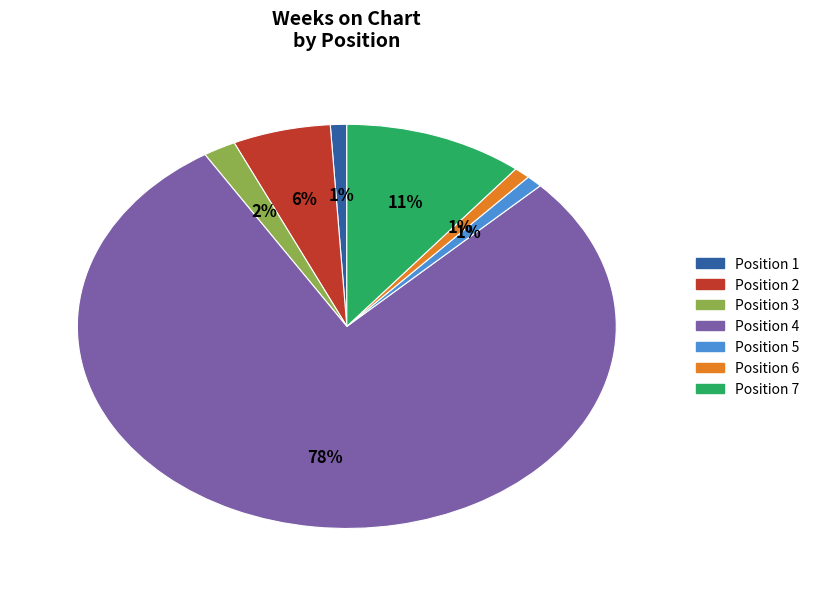

To the nearest percent, what is the average slice percentage?

14%